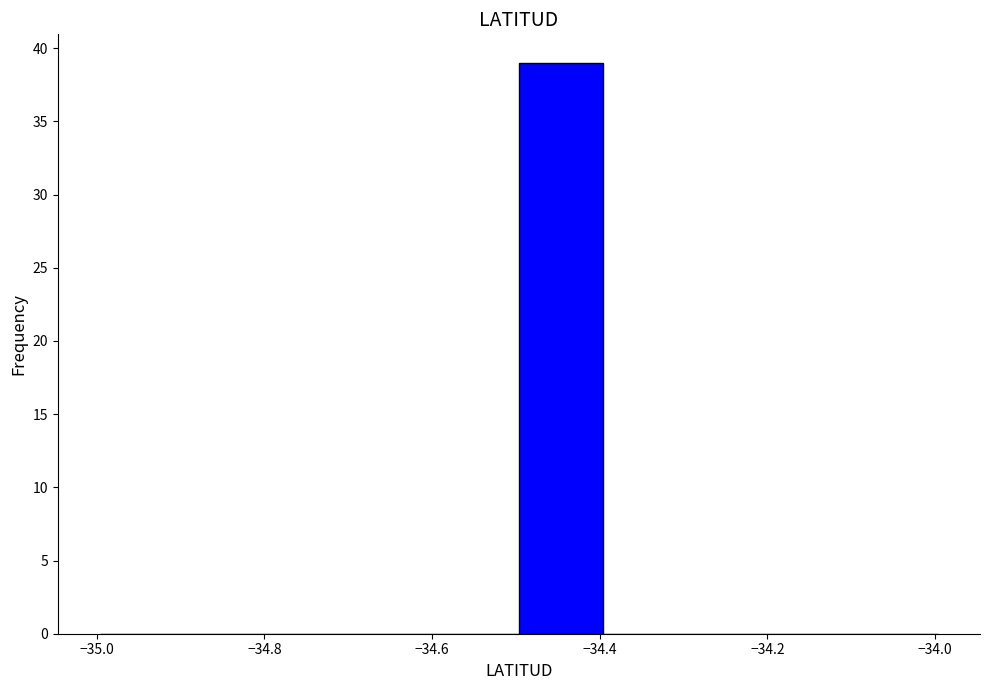

Reading left to right, list every bar in this chart as the range it spans on the x-axis followed by its height. Neither the bar edges nor the heights are printed on the chart, so give them approximately, as read against the axes.

-35.0 to -34.9: 0
-34.9 to -34.8: 0
-34.8 to -34.7: 0
-34.7 to -34.6: 0
-34.6 to -34.5: 0
-34.5 to -34.4: 39
-34.4 to -34.3: 0
-34.3 to -34.2: 0
-34.2 to -34.1: 0
-34.1 to -34.0: 0